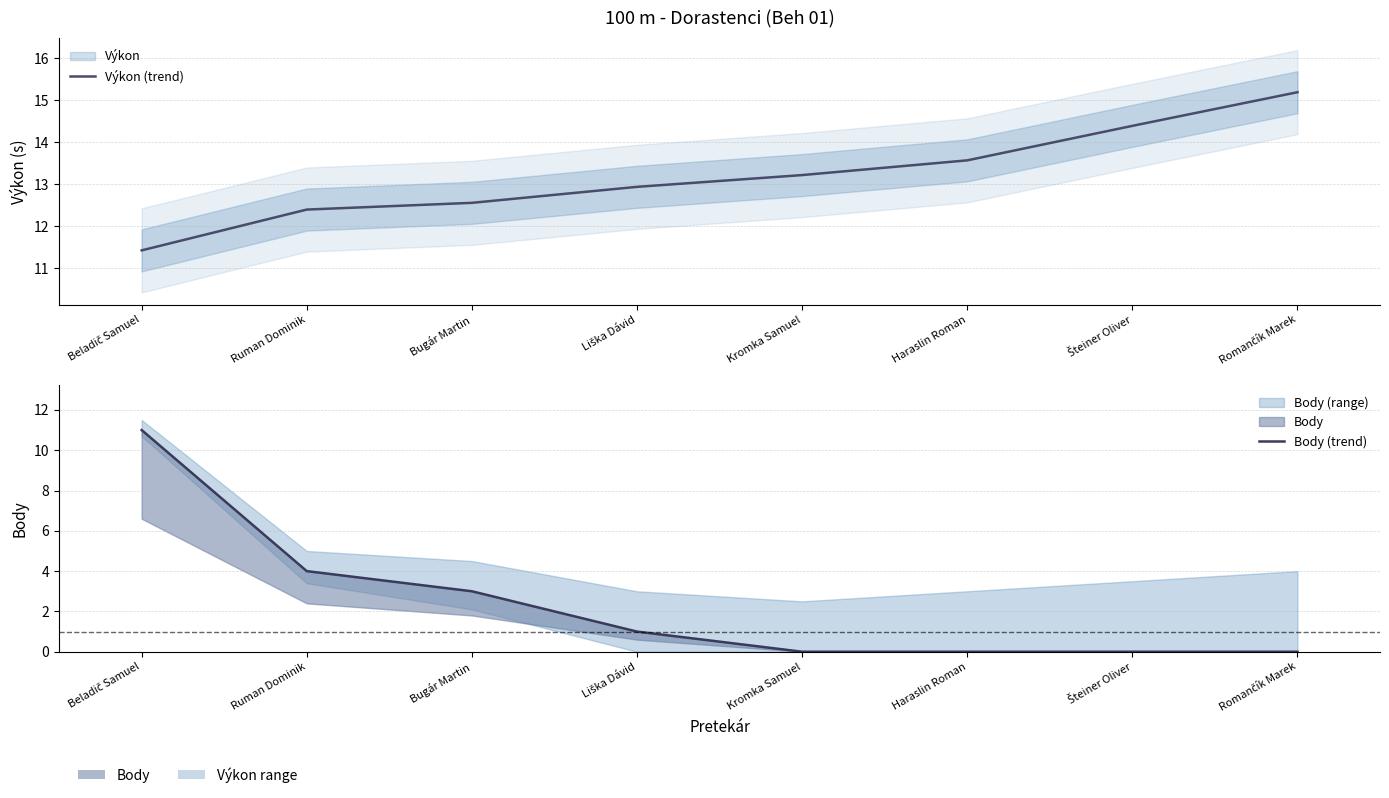

What is the difference between the second highest and second lowest values in the Výkon (trend) series?

2.0